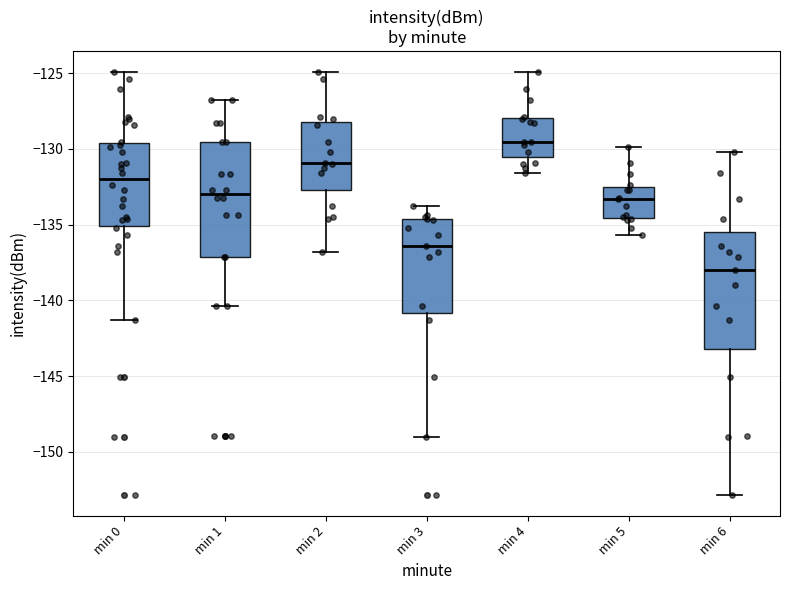

Where is the lower edge of the box for min 1 on the y-axis? The values are not printed on the chart, so give them approximately, as read against the axis.

-137.0